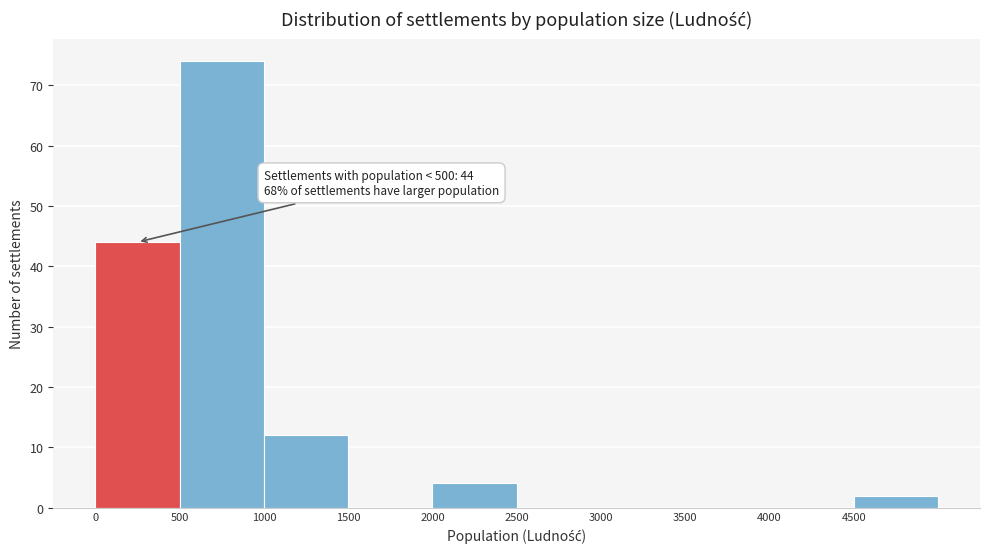

Which range on the x-axis has the tallest bar?

500 to 1000